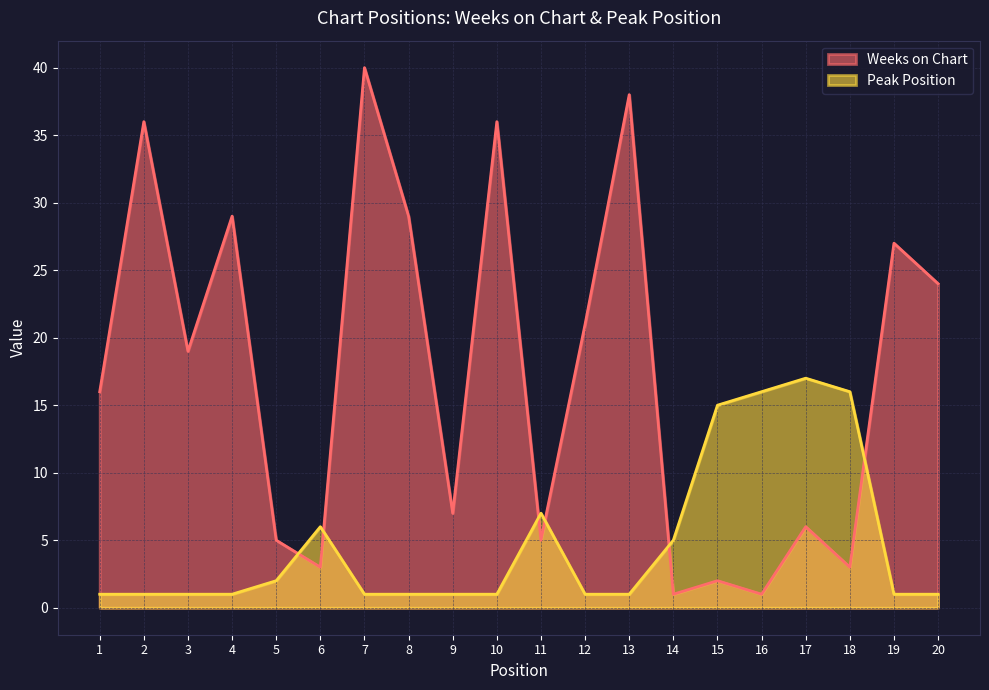

What is the value of the Peak Position point at the 8th from the left?

1